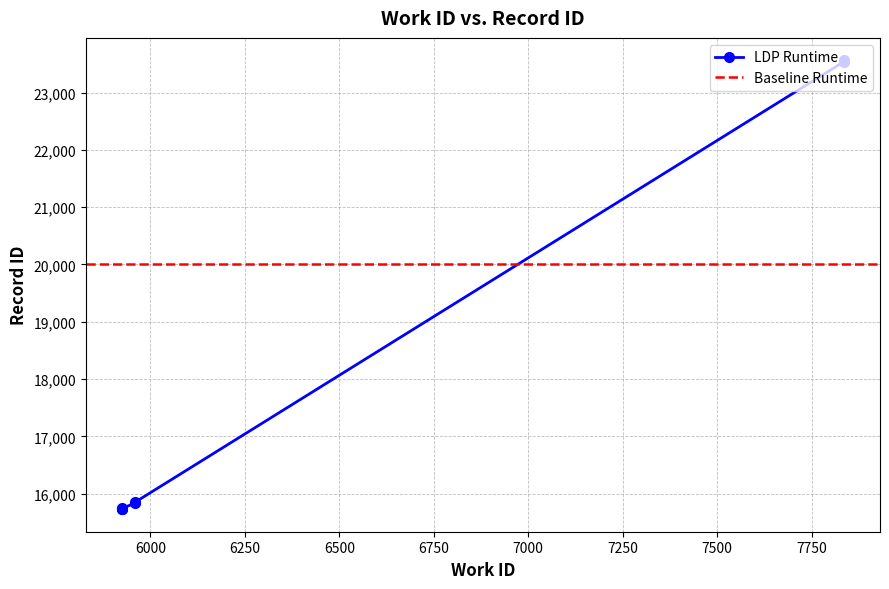

Reading left to right, what are all the values shown in this chart?

15727	15730	15739	15744	15834	15852	23540	23564